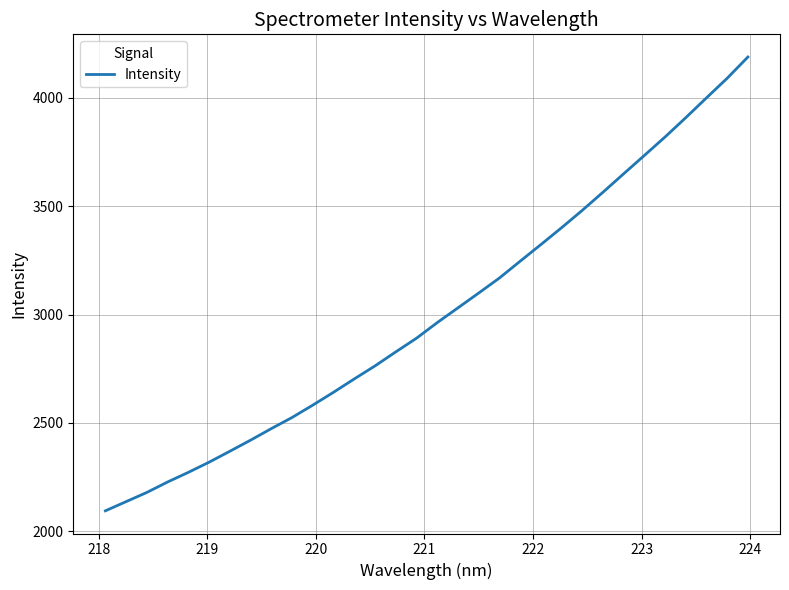

What is the difference between the maximum and minimum values?

2093.2